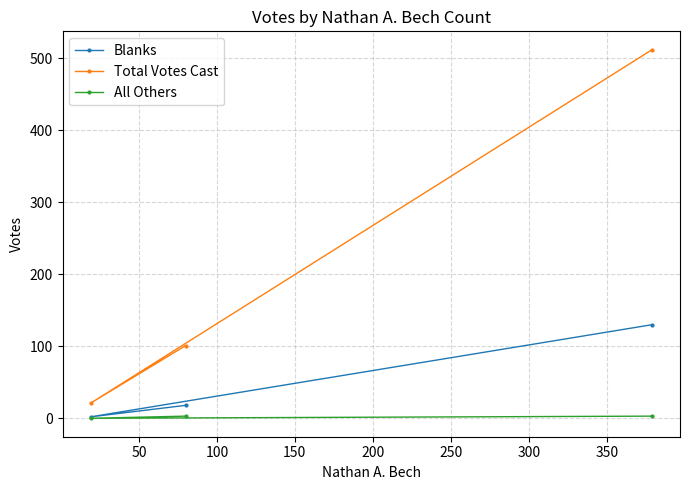

At how many categories does at least one series exceed 155?

1